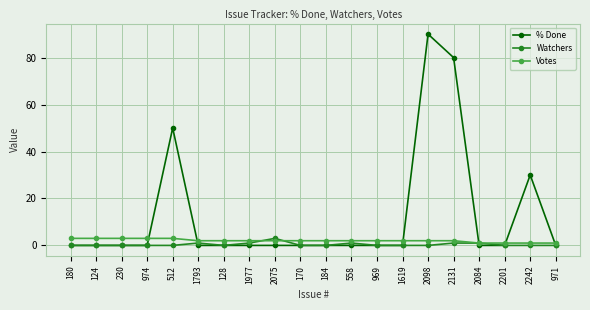

Reading right to left, extract all data points from this chart.

% Done: 0	30	0	0	80	90	0	0	0	0	0	0	0	0	0	50	0	0	0	0
Watchers: 0	0	0	1	1	0	0	0	1	0	0	3	1	0	1	0	0	0	0	0
Votes: 1	1	1	1	2	2	2	2	2	2	2	2	2	2	2	3	3	3	3	3